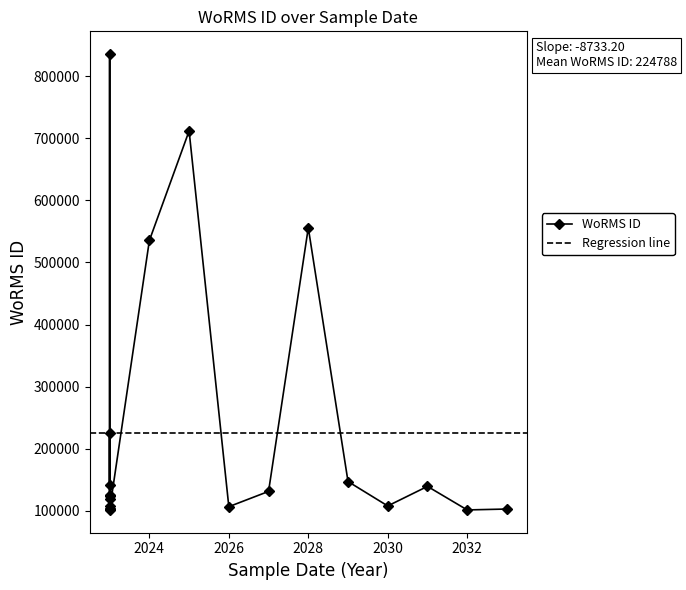

How many lines are shown in the chart?

1